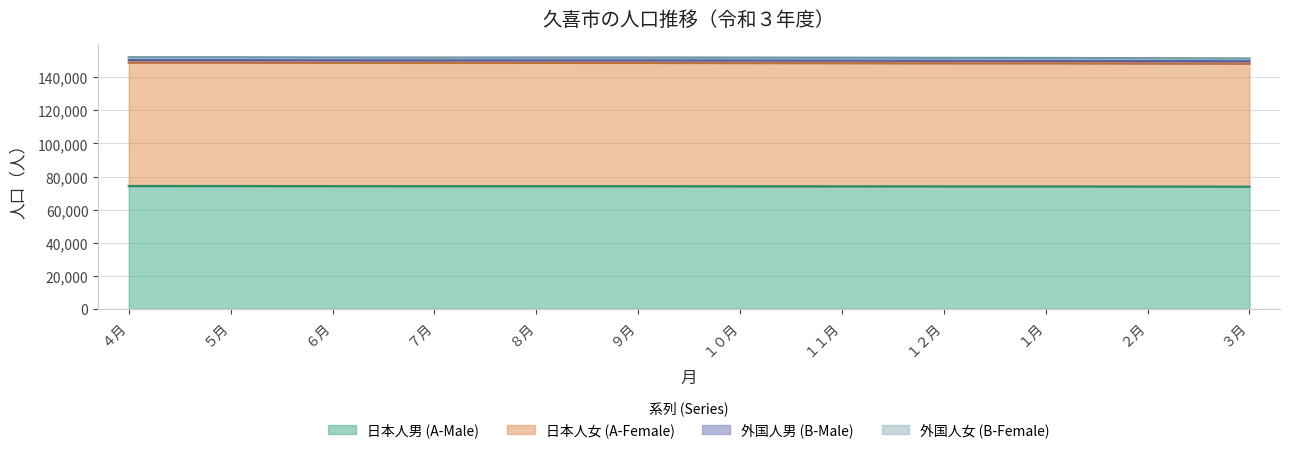

Which series has the largest range (max minus min)?

日本人女 (A-Female)